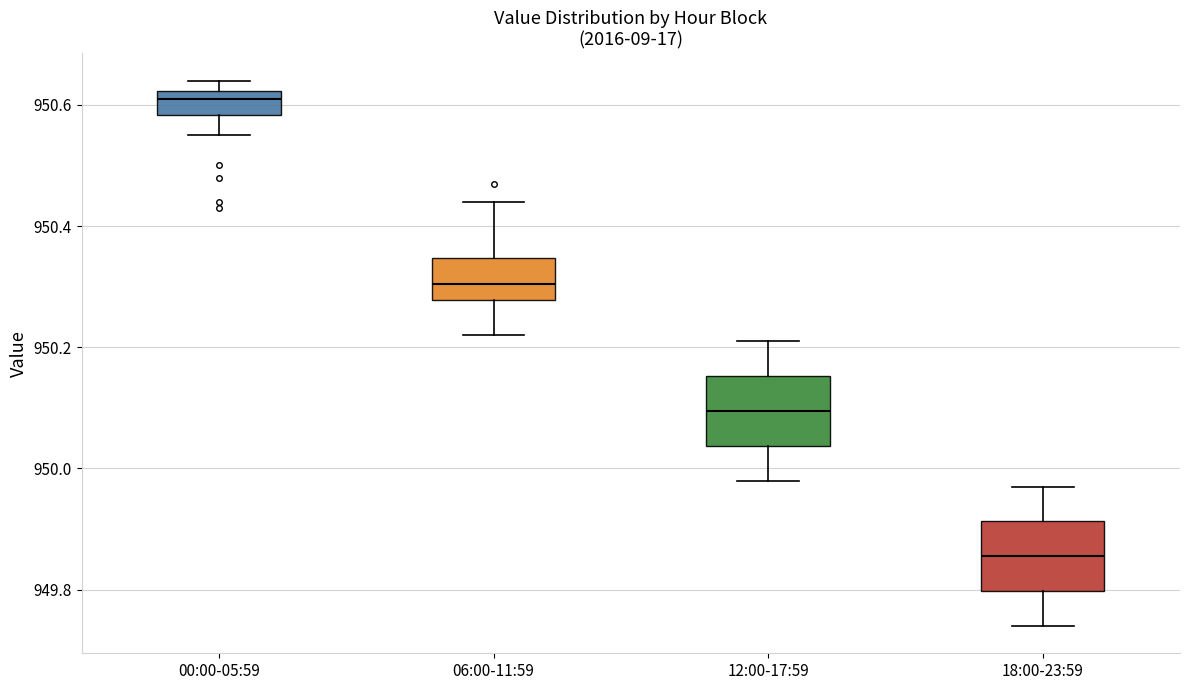

Reading left to right, read every box against the y-axis: the position of its median line, the range the box covers, and the ends of its whiskers. The values are not printed on the chart, so give them approximately, as read against the axis.

00:00-05:59: median 950.62 (just below the box's upper edge), box 950.58 to 950.62, whiskers 950.56 to 950.64
06:00-11:59: median 950.30, box 950.28 to 950.34, whiskers 950.22 to 950.44
12:00-17:59: median 950.10, box 950.04 to 950.16, whiskers 949.98 to 950.22
18:00-23:59: median 949.86, box 949.80 to 949.92, whiskers 949.74 to 949.98